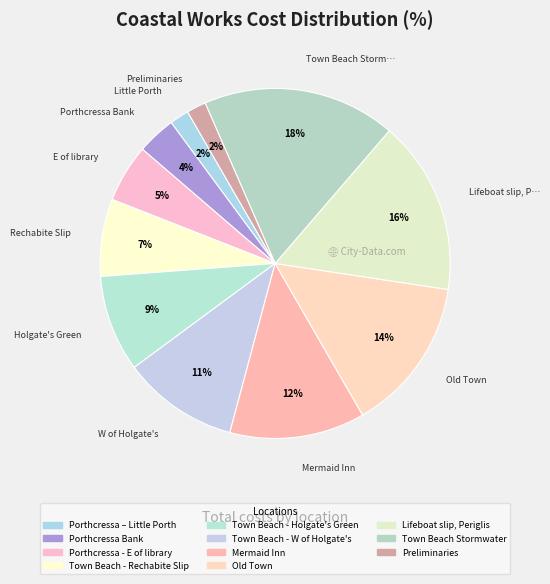

Does any single category account for the majority?

No